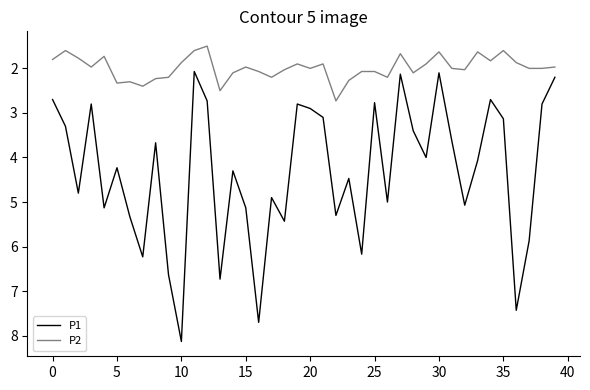

Which series has the widest spread of values?

P1